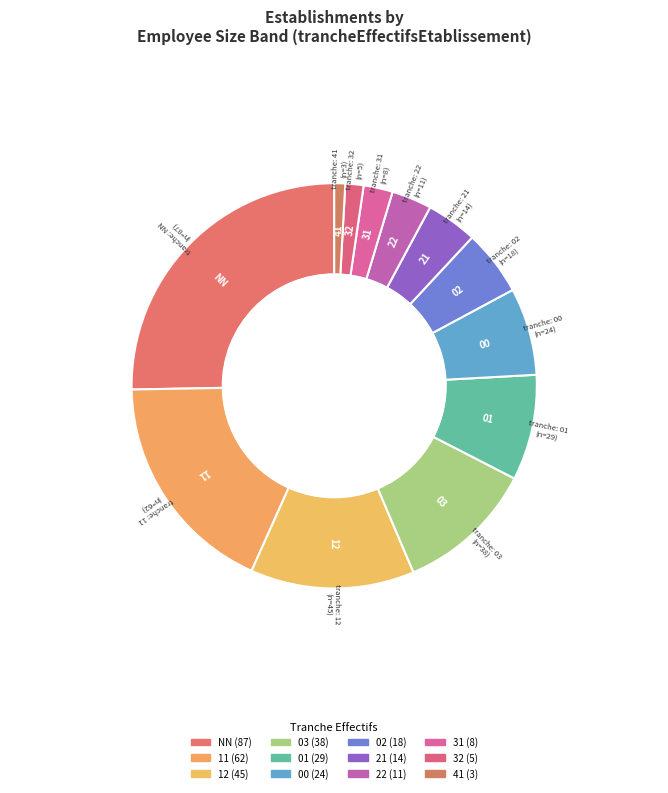

To the nearest percent, what is the difference between the 11 and 03 slice percentages?

7%